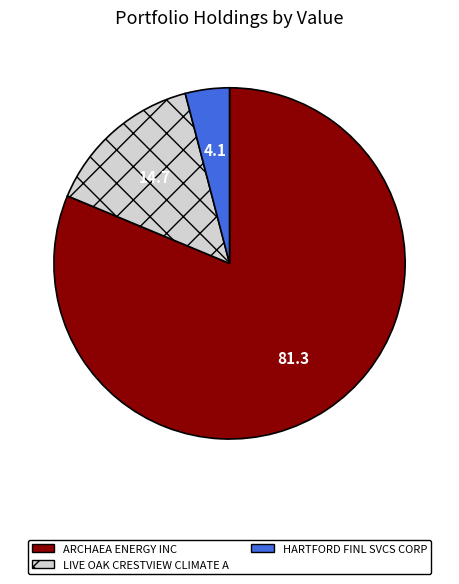

How many slices are in this pie chart?

3